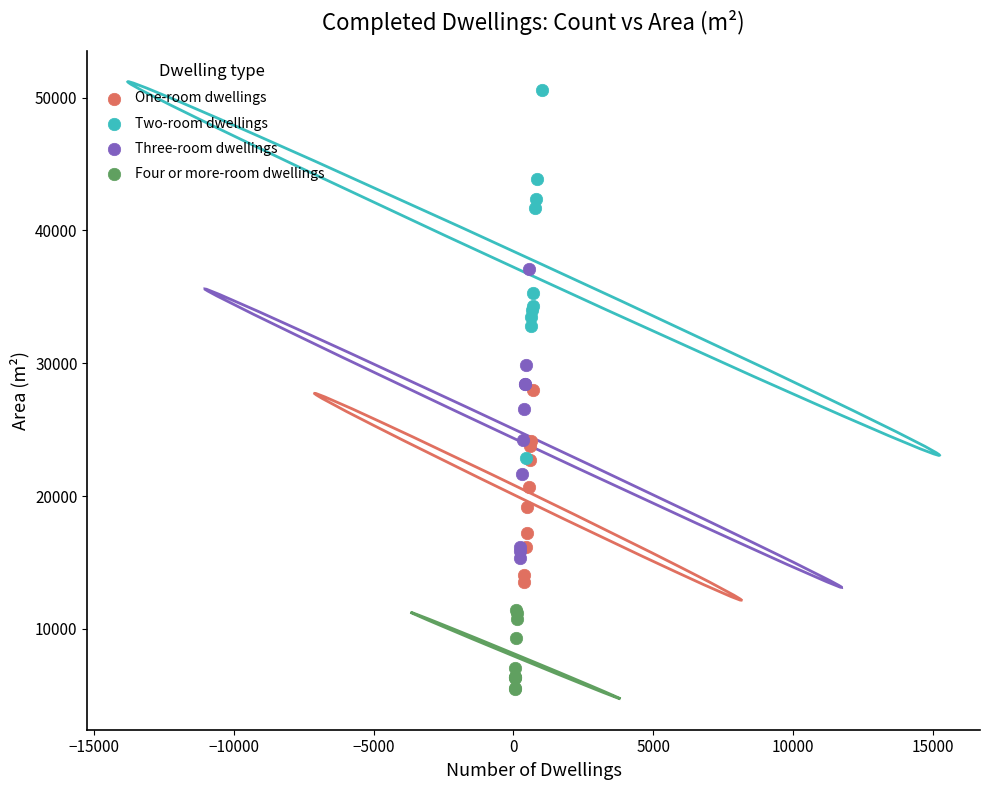

Which series reaches the maximum Y coordinate?

Two-room dwellings